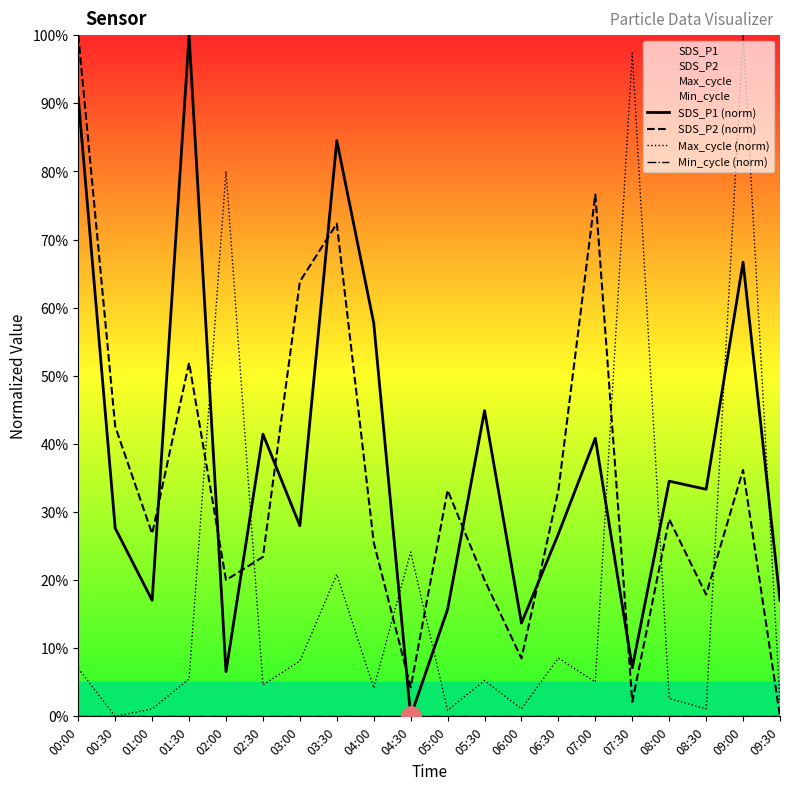

At how many categories does at least one series exceed 39?

12